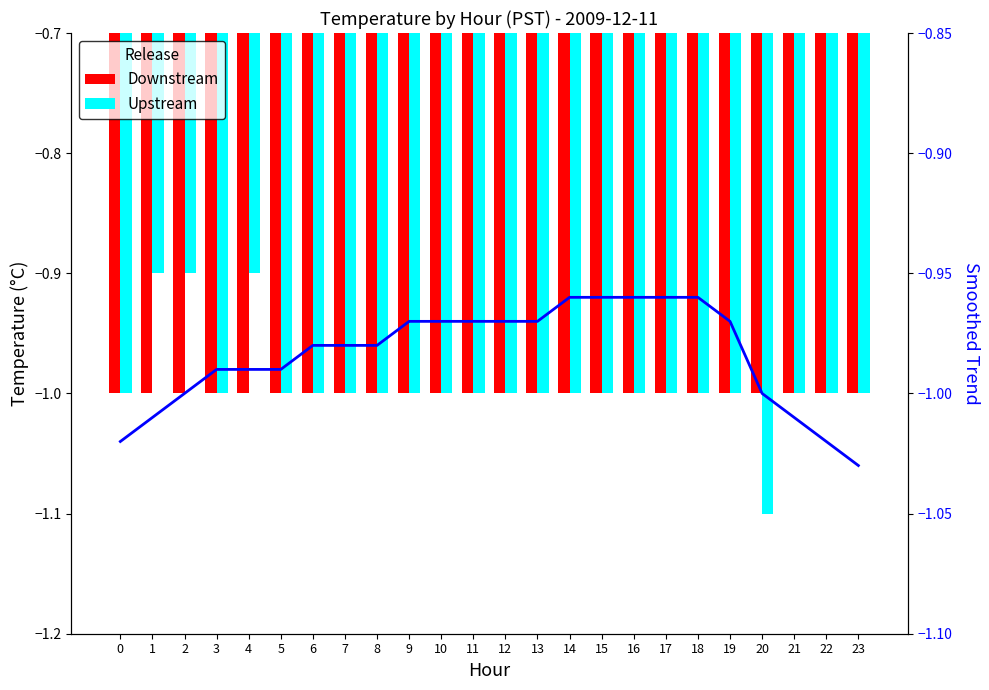

Between 18 and 16, which is larger?

18